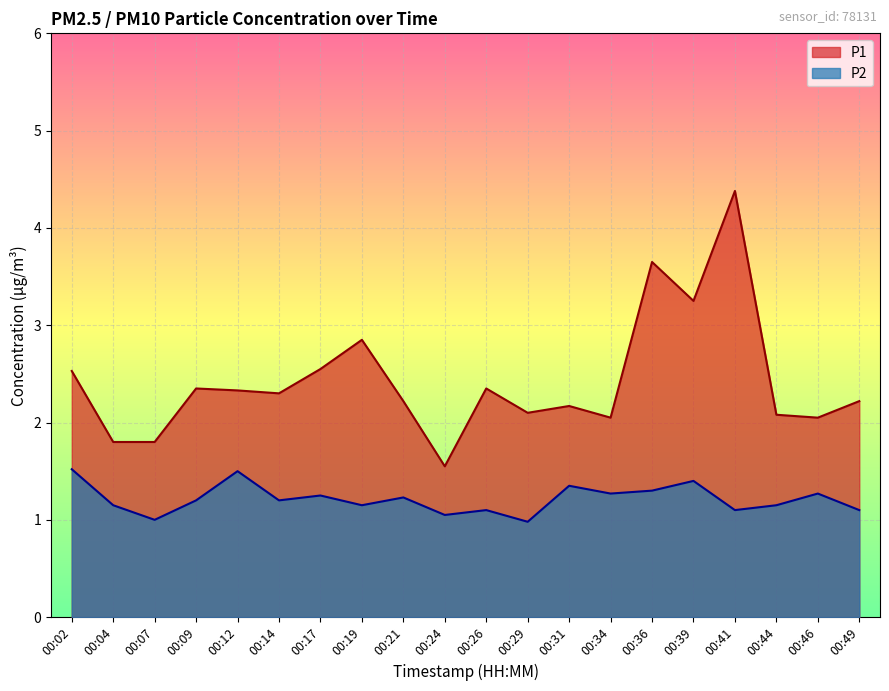

True or false: P1 and P2 cross at least once.

False